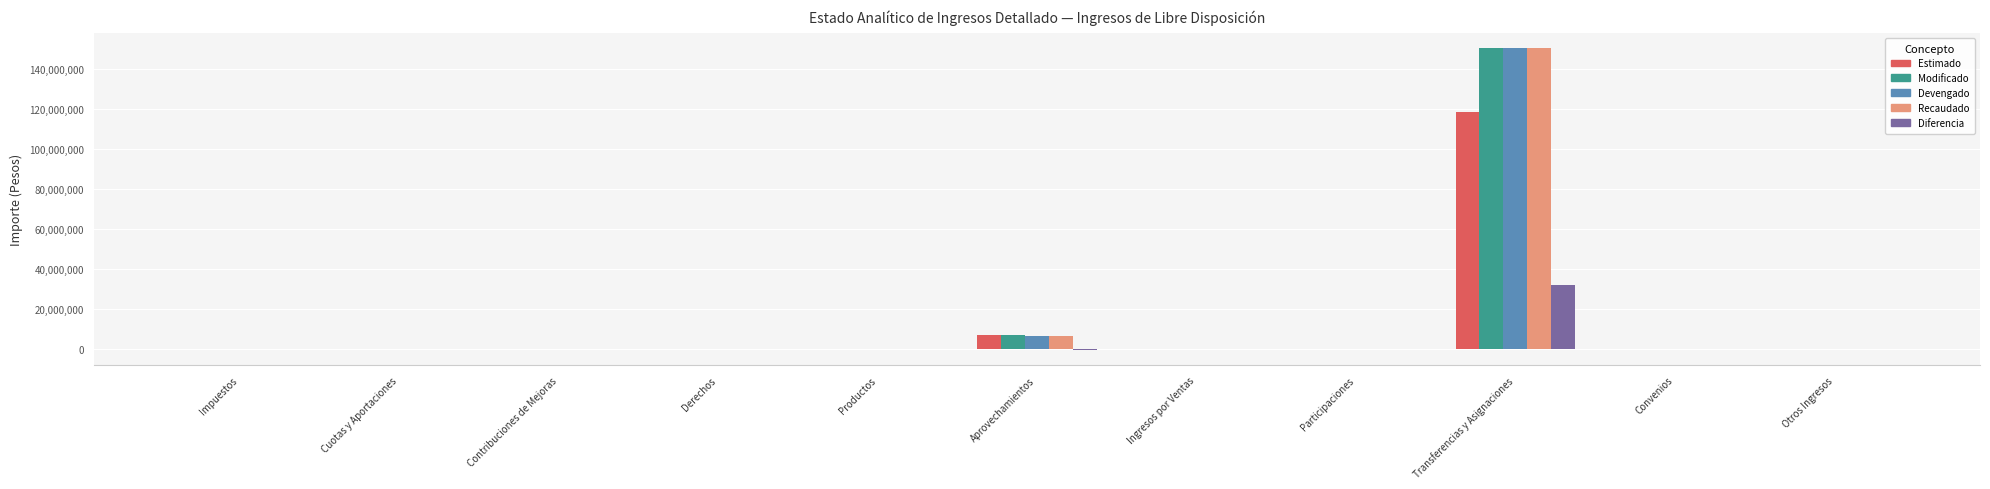

Is it true that Estimado equals 50136894 at Impuestos?

False